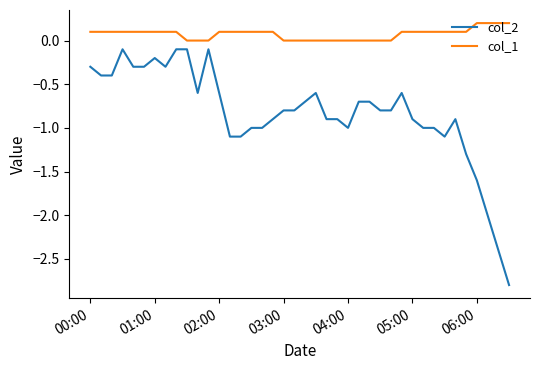

True or false: col_2 has more than 1 points higher than both neighbors.

True